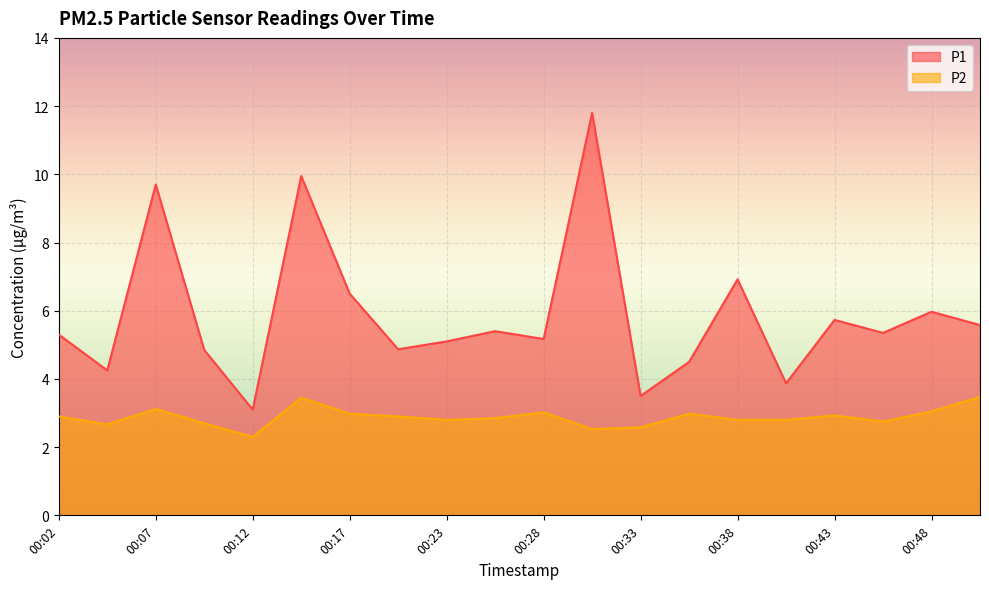

Which series has the widest spread of values?

P1